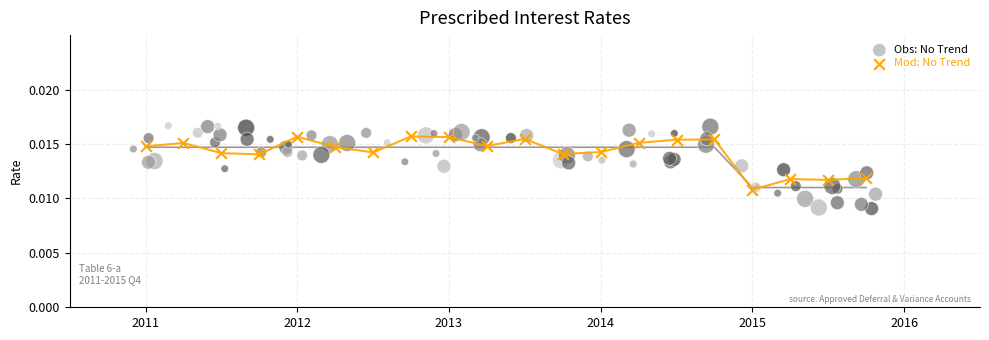

Which series has the largest Y range (max minus min)?

Obs: No Trend